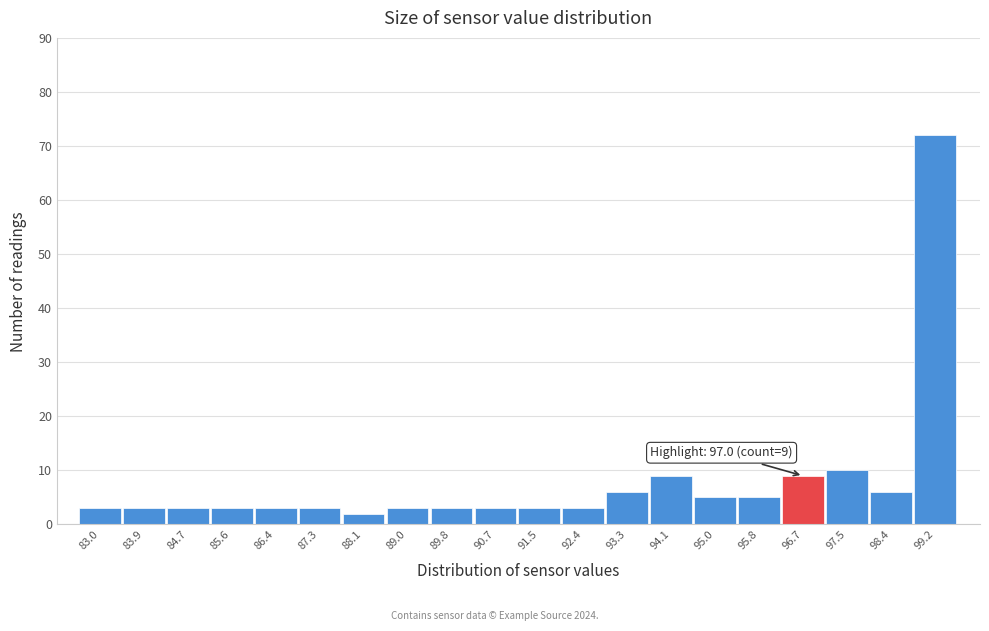

Reading left to right, transcribe all the data shown in this chart.

83.0=3	83.9=3	84.7=3	85.6=3	86.4=3	87.3=3	88.1=2	89.0=3	89.8=3	90.7=3	91.5=3	92.4=3	93.3=6	94.1=9	95.0=5	95.8=5	96.7=9	97.5=10	98.4=6	99.2=72